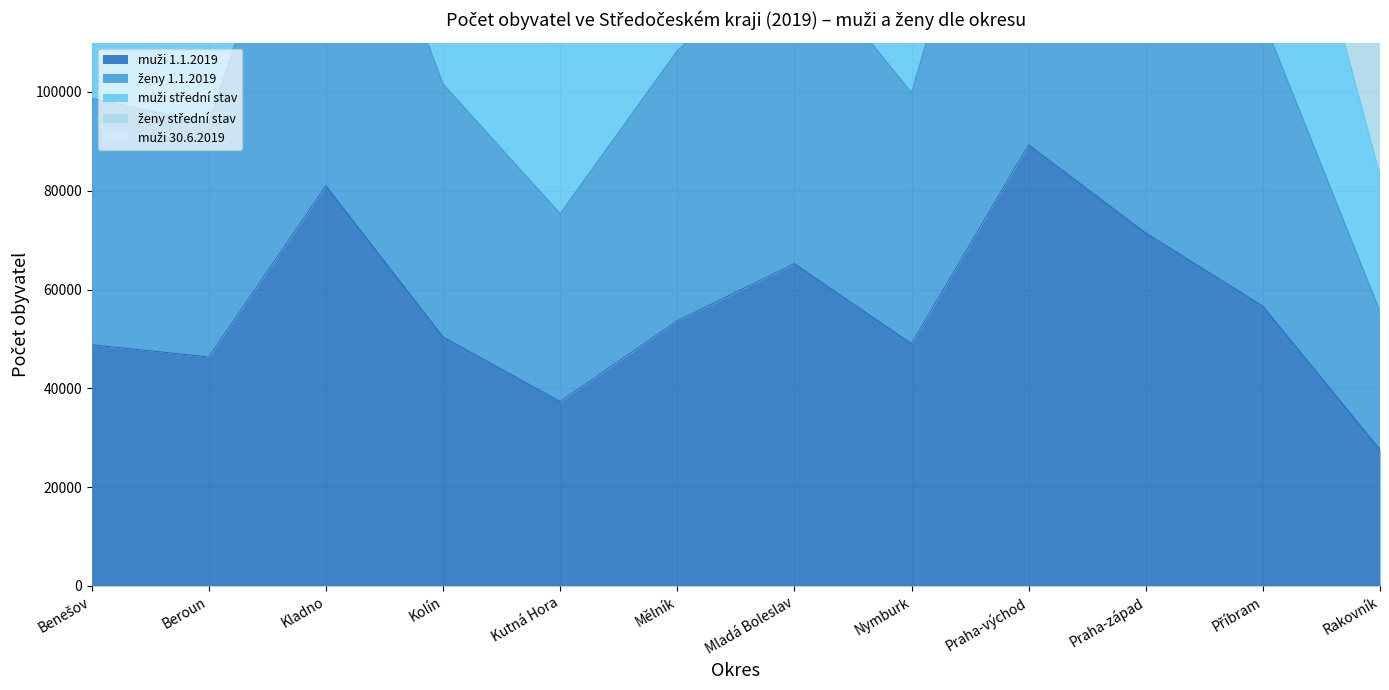

Where does the ženy 1.1.2019 series first go above 216910?

Kladno